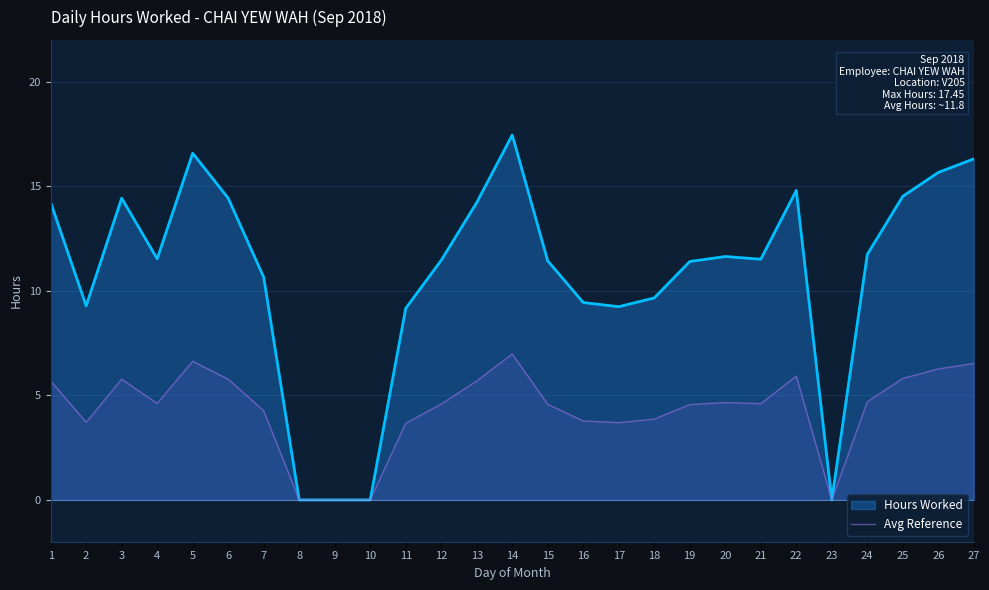

What is the ratio of the value at 17 to the value at 1?

0.6